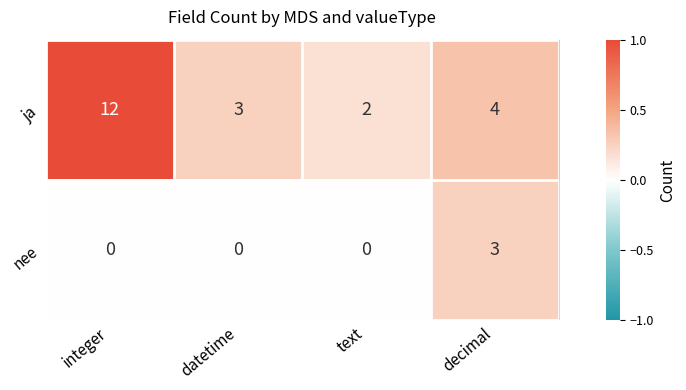

True or false: nee has a value of 2 at integer.

False